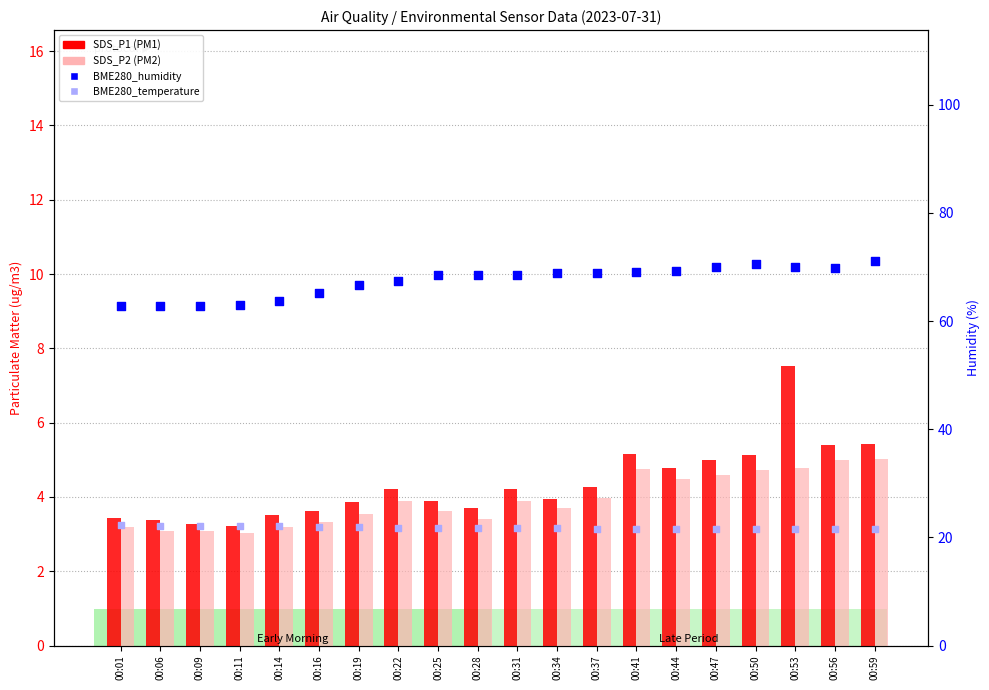

At how many categories does at least one series exceed 65?

15